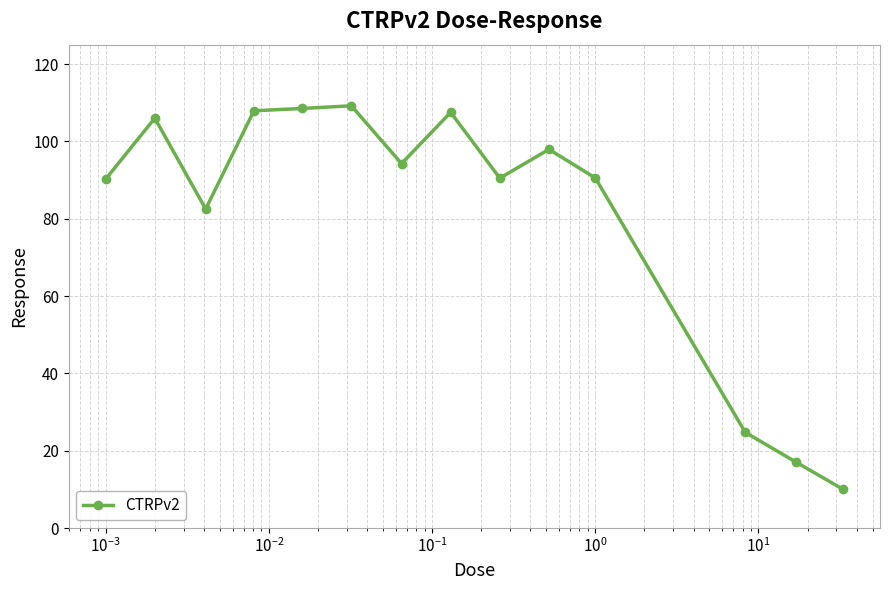

What is the difference between the second highest and second lowest values?

91.5